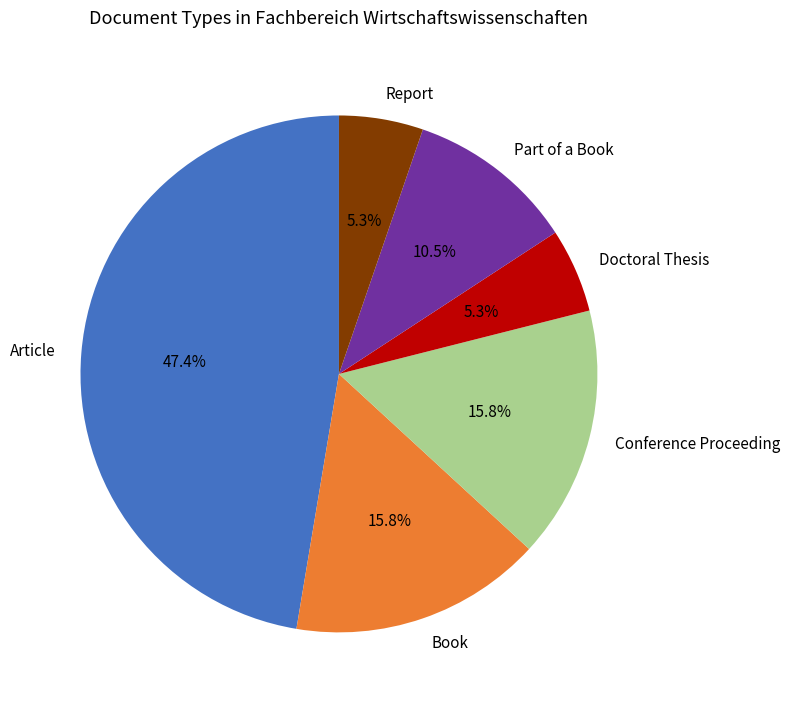

Which has a higher value, Book or Doctoral Thesis?

Book